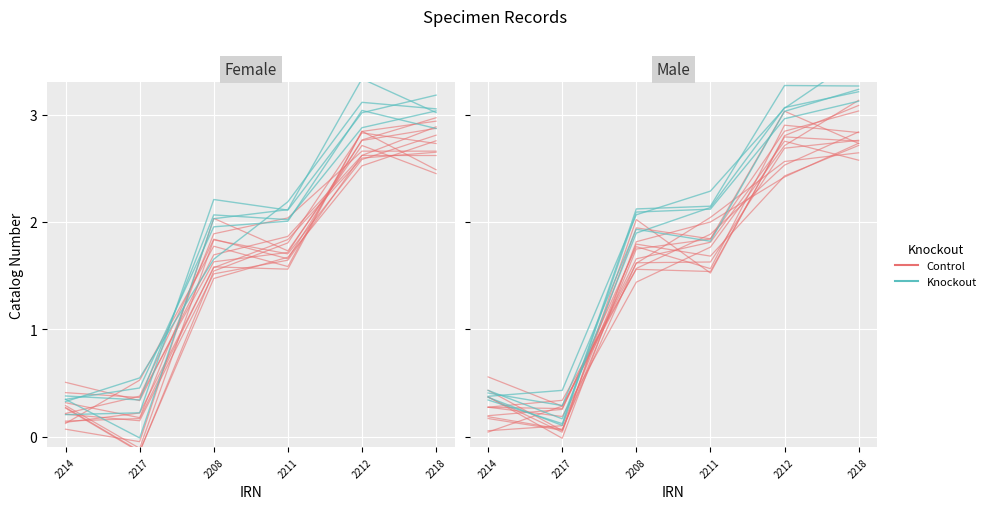

True or false: Control and Knockout cross at least once.

False